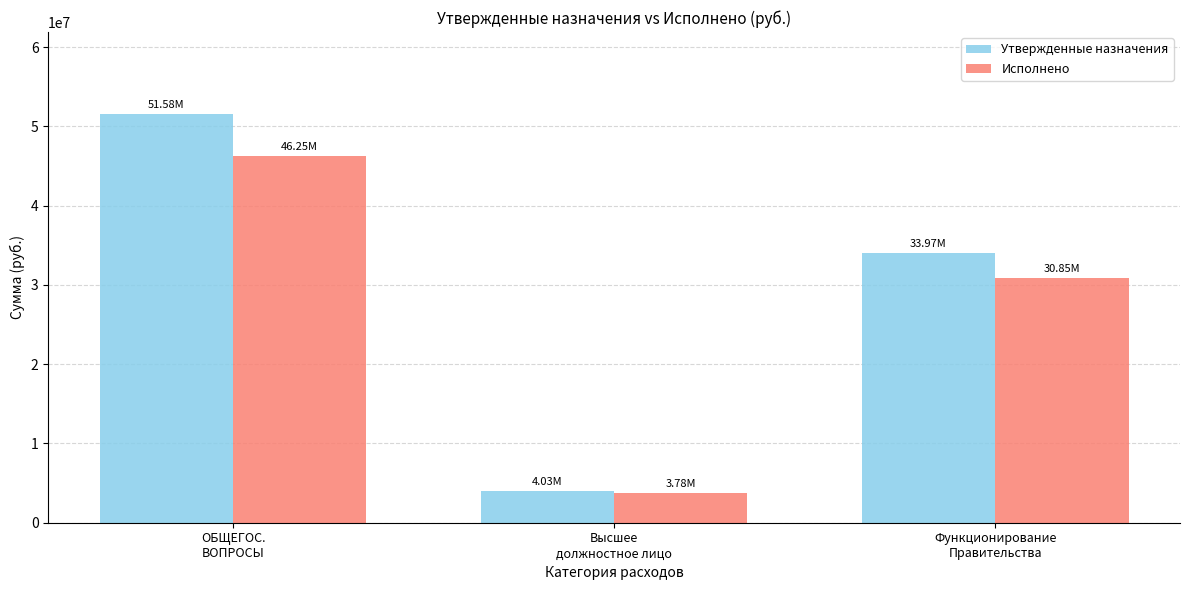

Reading right to left, list all the values displayed in this chart.

Утвержденные назначения: 33974012.1	4031585.0	51577148.1
Исполнено: 30853070.0	3778812.8	46249513.5